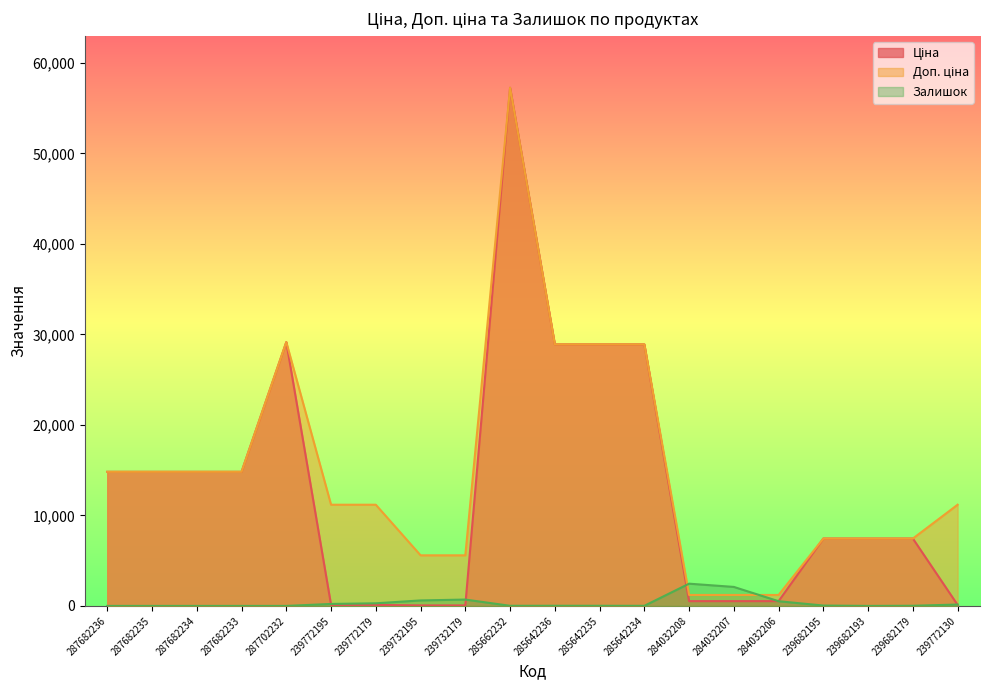

What is the spread (max minus min) of values at 284032207?

1570.8